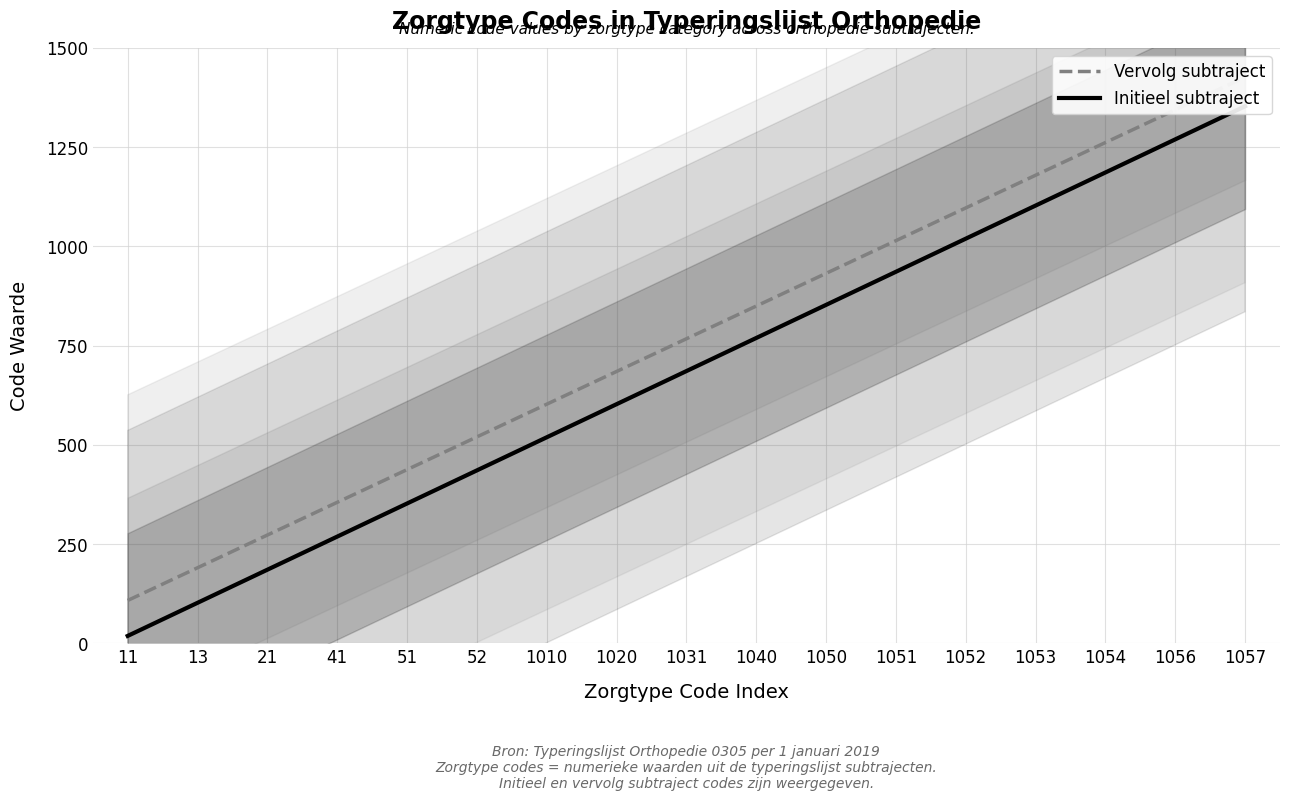

Which series has the largest total across all categories?

Vervolg subtraject